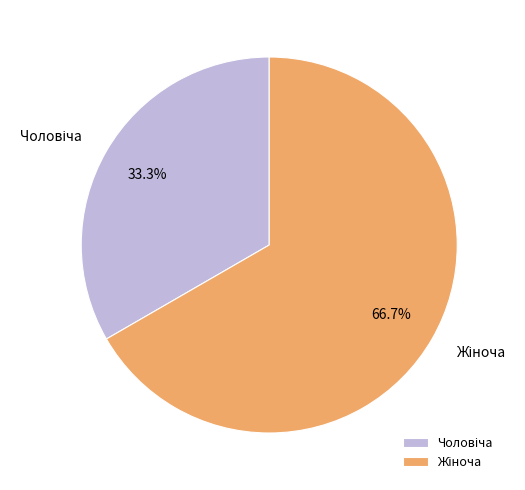

Is there any slice that represents more than half of the pie?

Yes